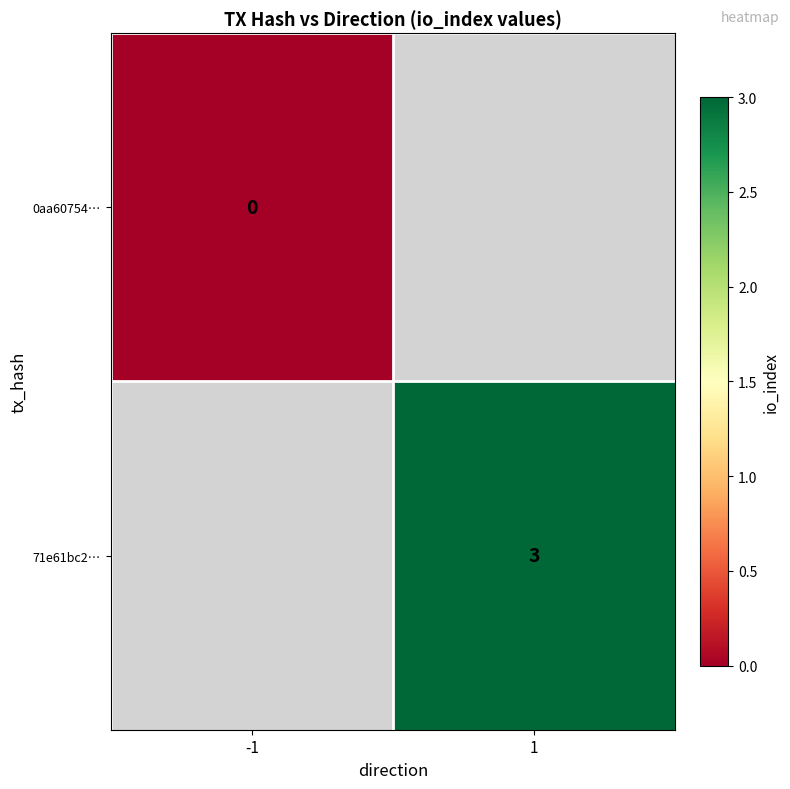

How many categories are shown in the chart?

2